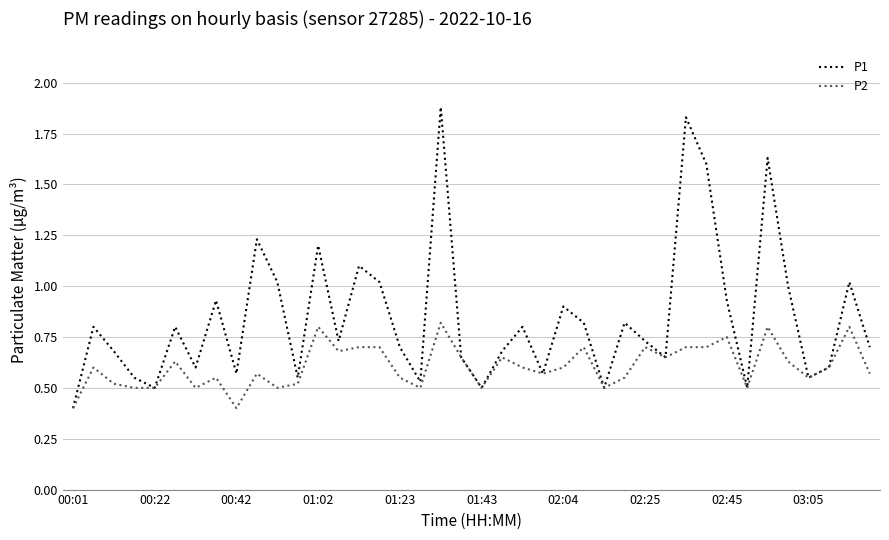

Rank the series by their maximum value, from lowest to highest.

P2, P1